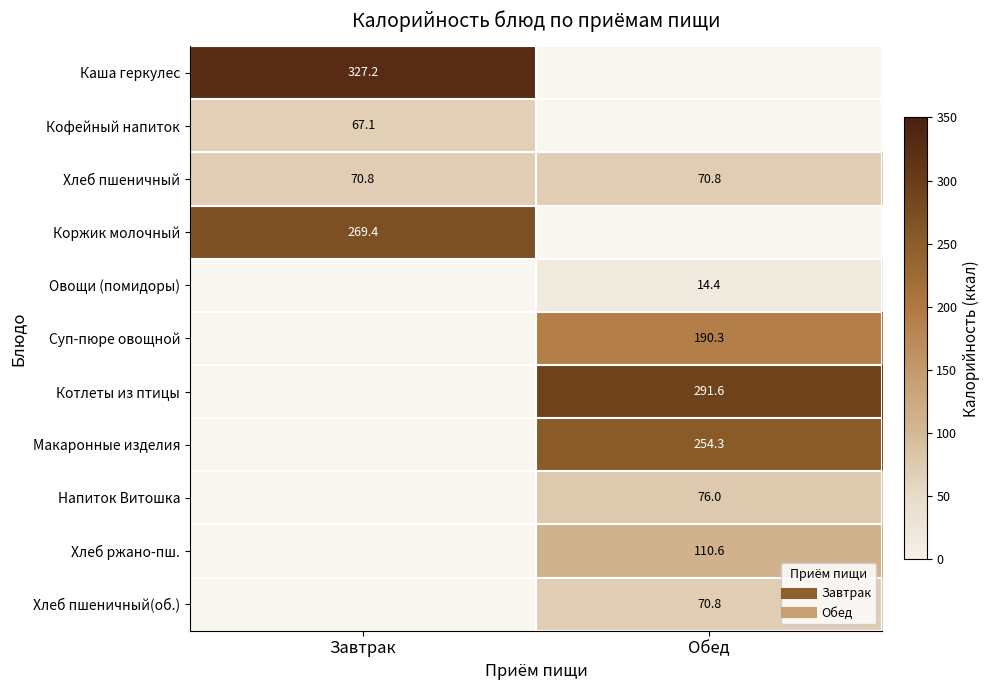

At which category does the chart reach its peak across all series?

Завтрак